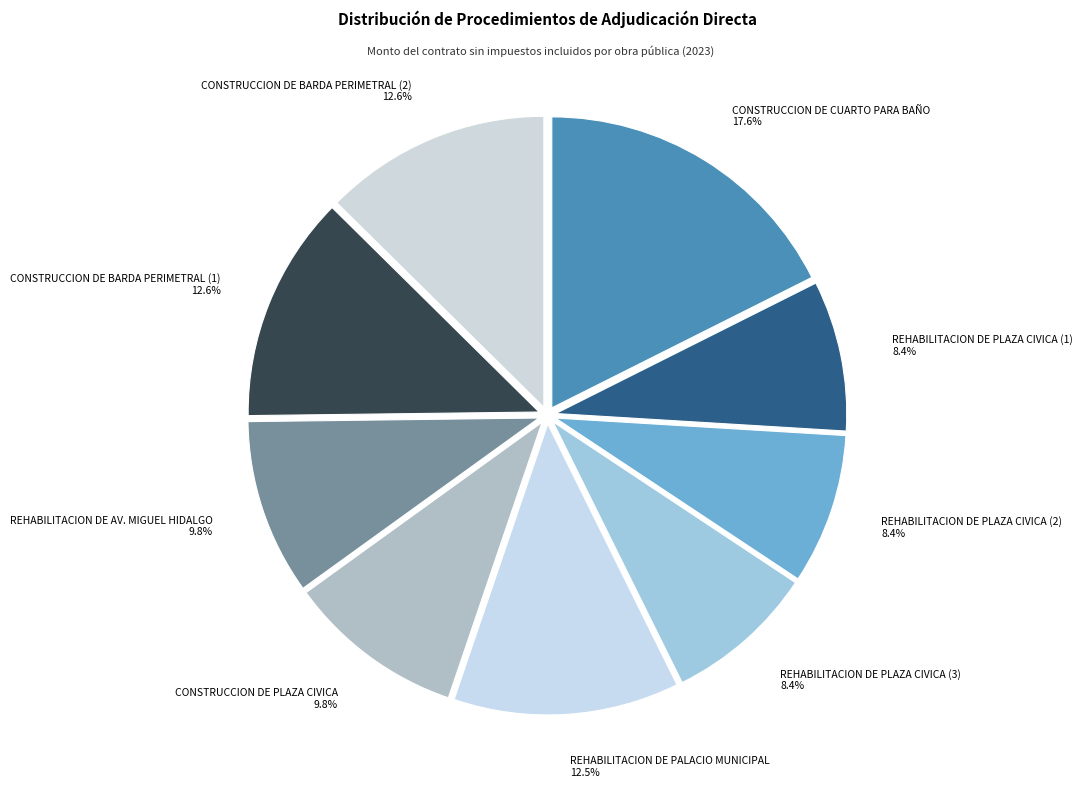

Is there any slice that represents more than half of the pie?

No